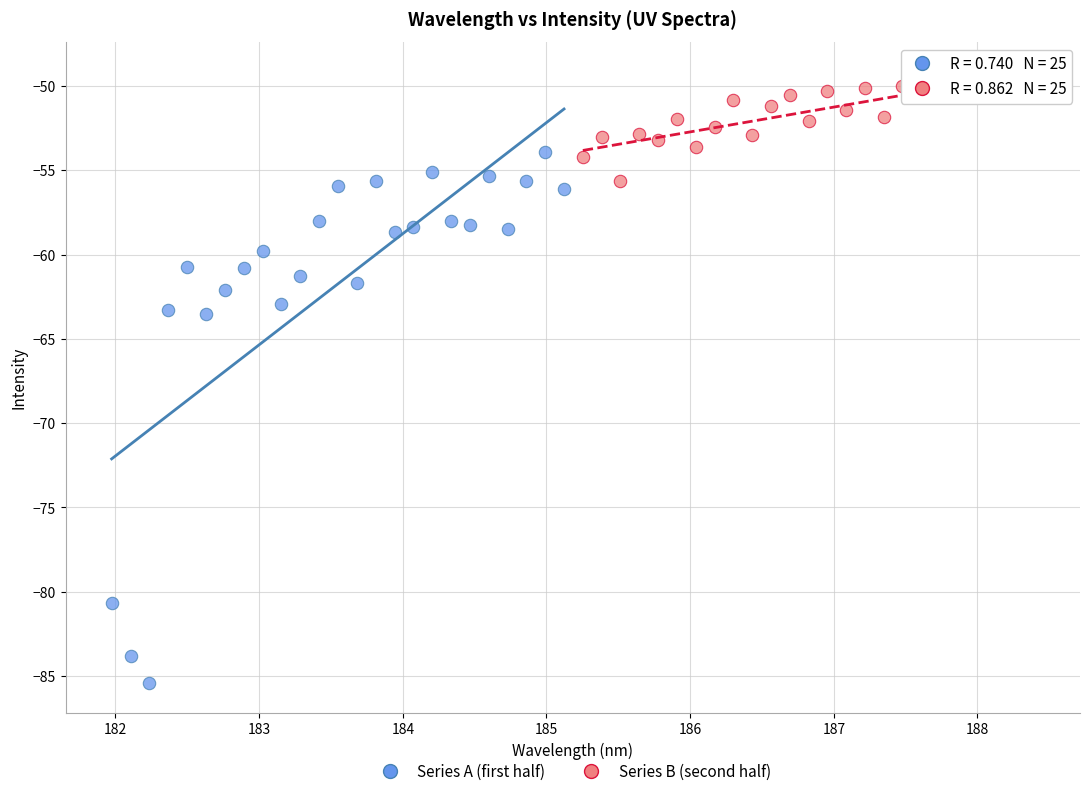

Which series has the largest Y range (max minus min)?

Series A (first half)